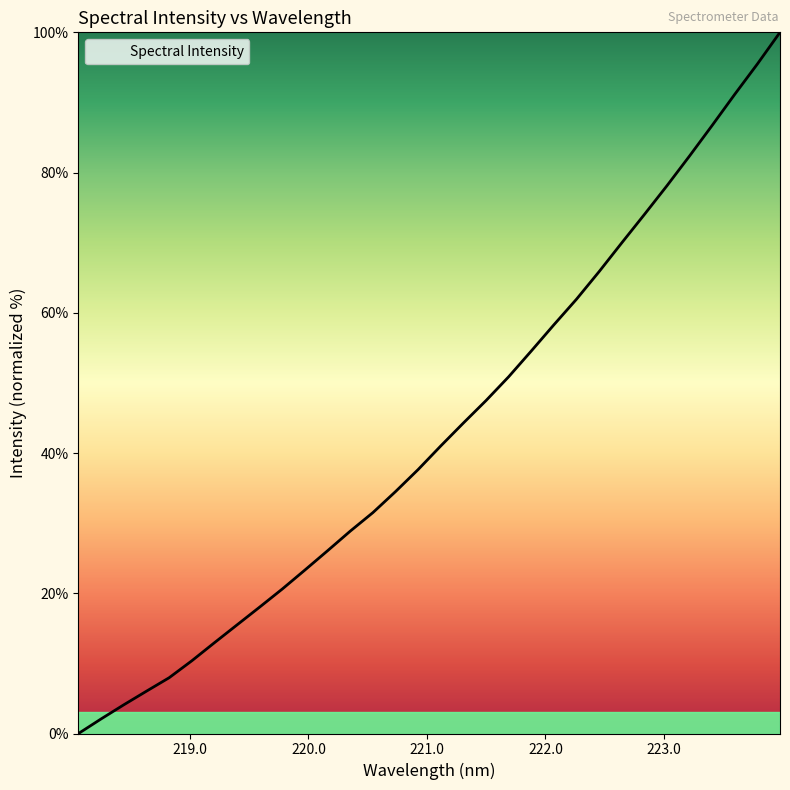

What is the maximum value shown in the chart?

100.0